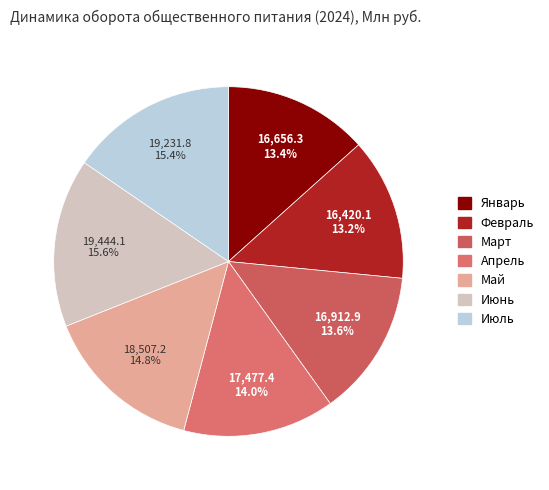

Which slice is the smallest?

Февраль